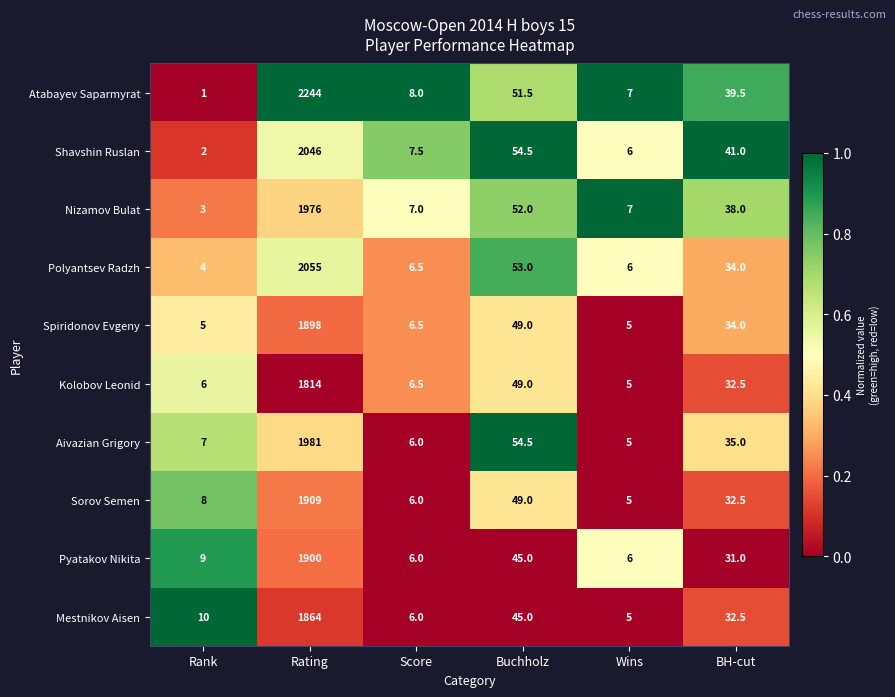

What is the total value across all series at Wins?

57.0